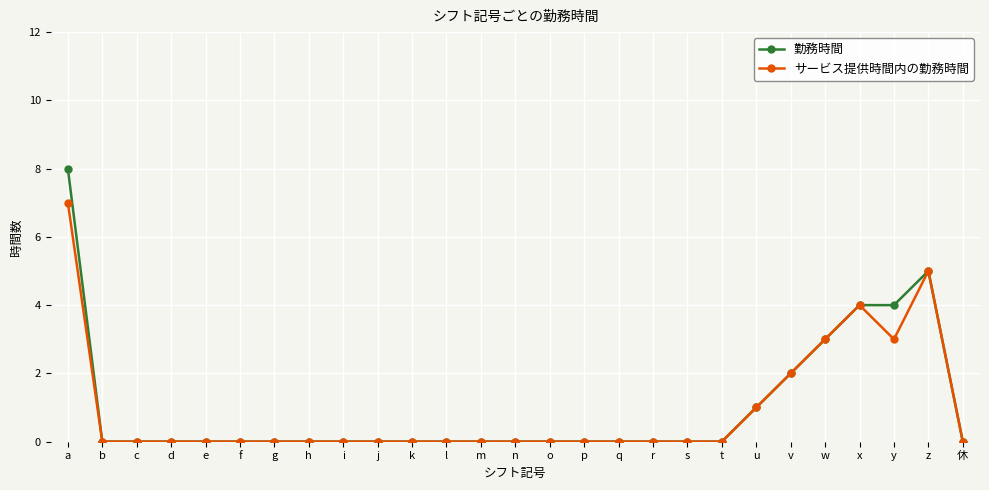

Read the サービス提供時間内の勤務時間 value at w.

3